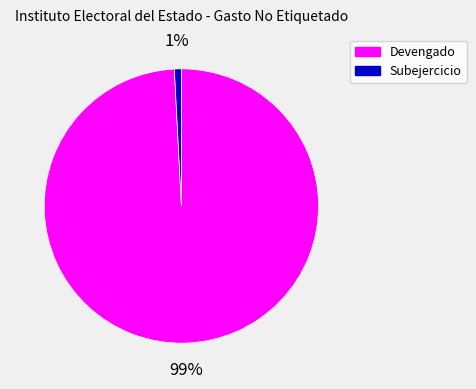

Is Subejercicio the majority of the pie?

No